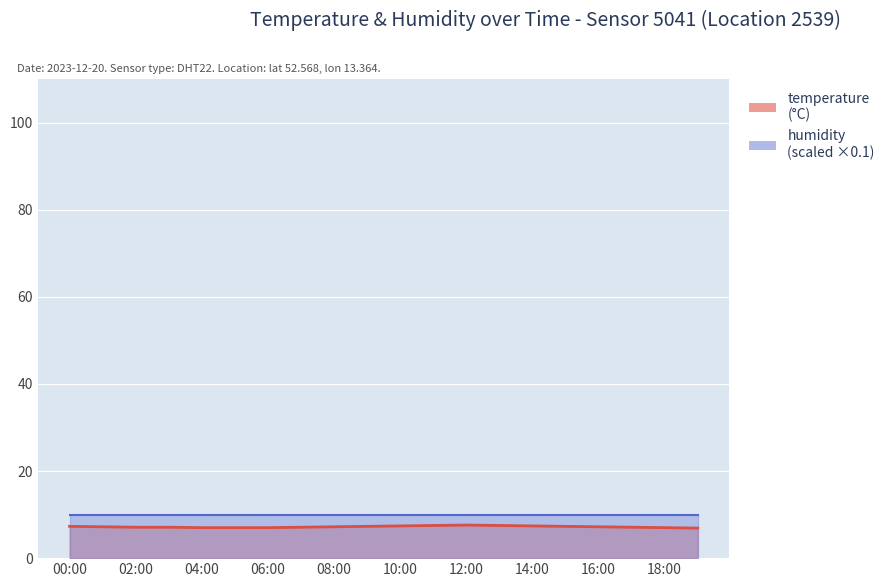

How many interior local peaks (higher than both neighbors) does the data have?

1